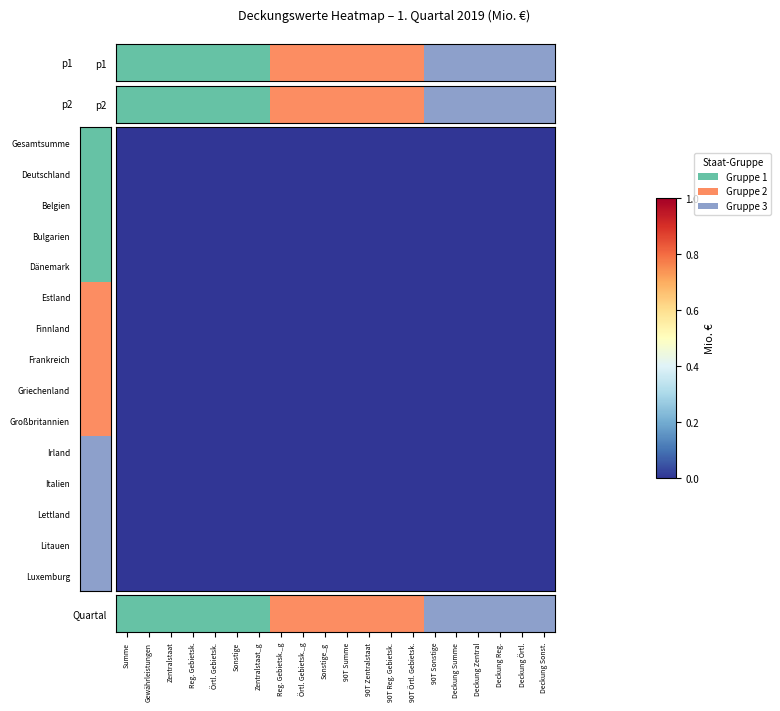

How many Quartal values are between 0 and 2?

20